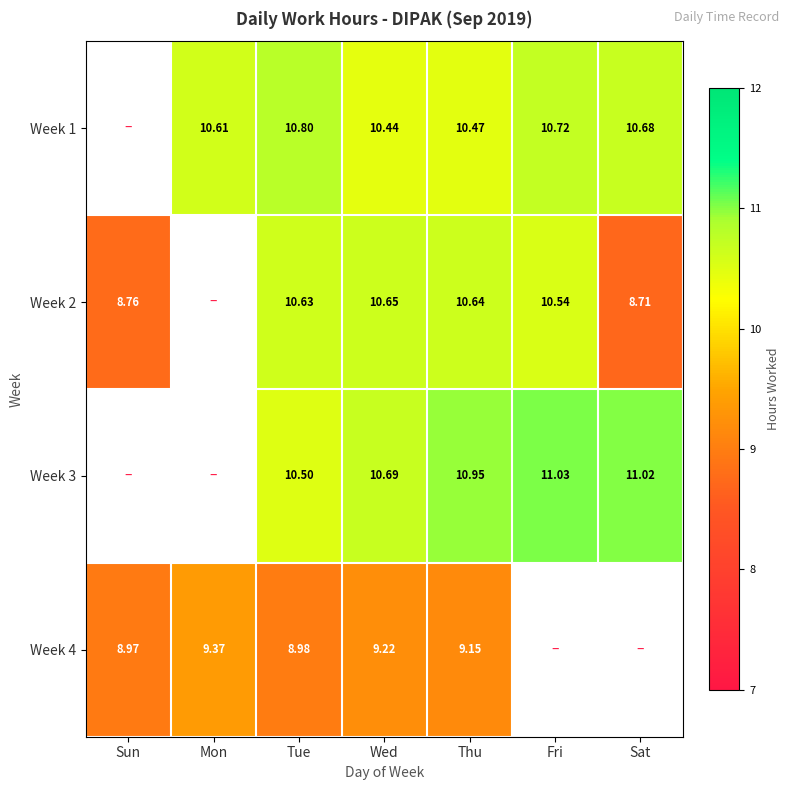

Where is Week 2 nearest to the value 5?

Sat